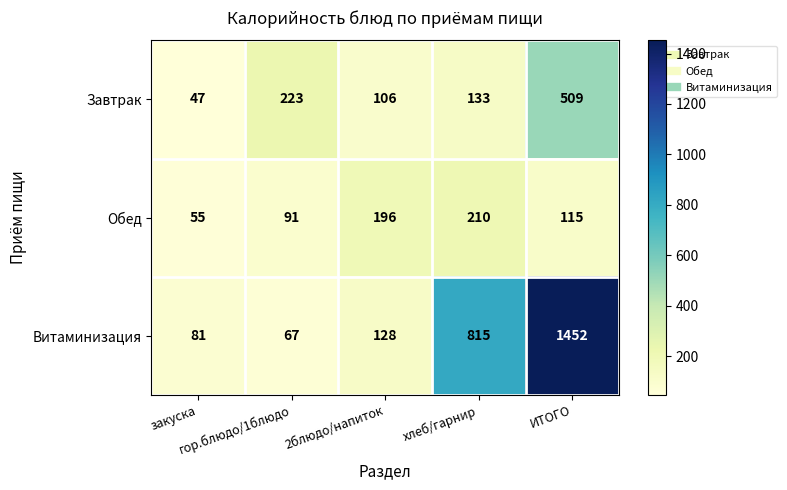

What is the sum of all Завтрак values?

1018